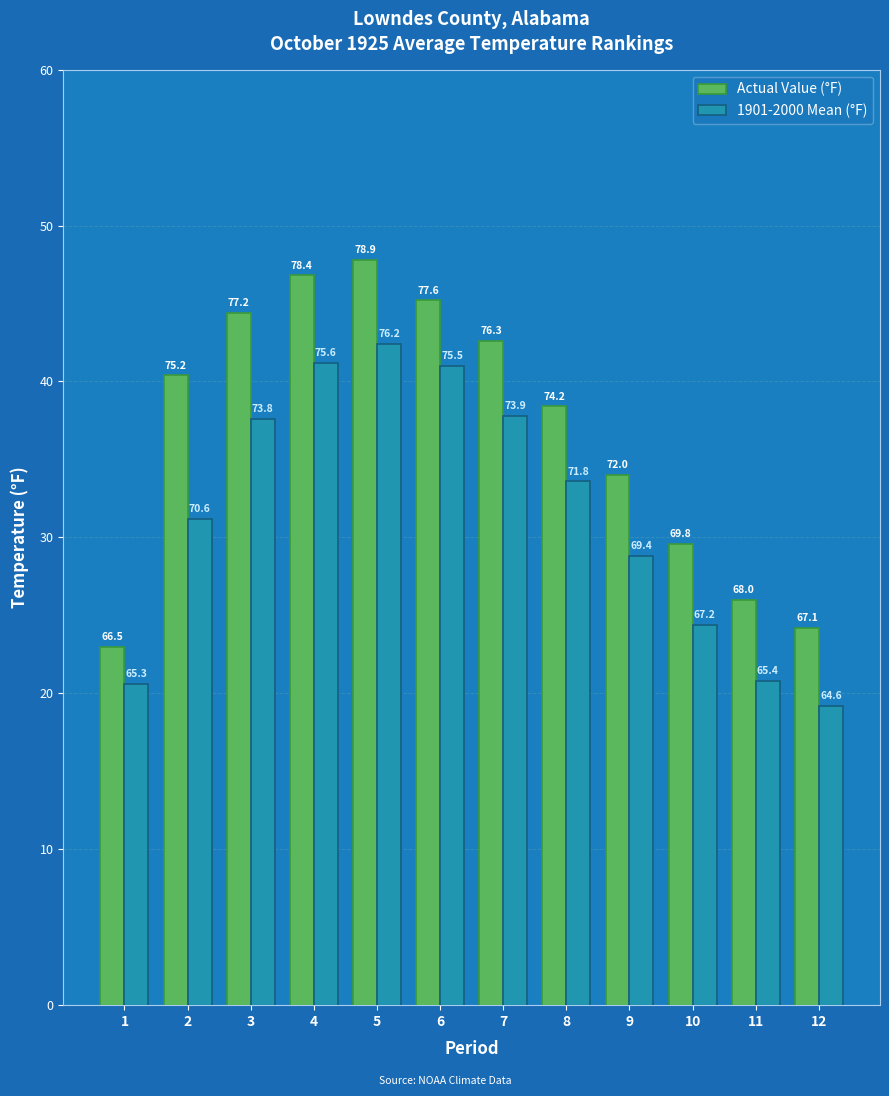

At 8, list the series in order from largest to smallest.

Actual Value (°F), 1901-2000 Mean (°F)